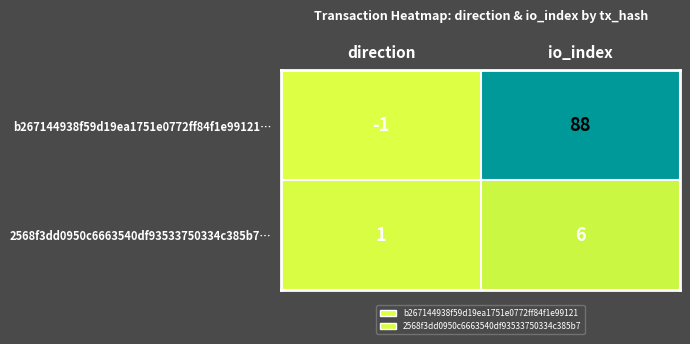

Which label corresponds to the largest value in the chart?

io_index